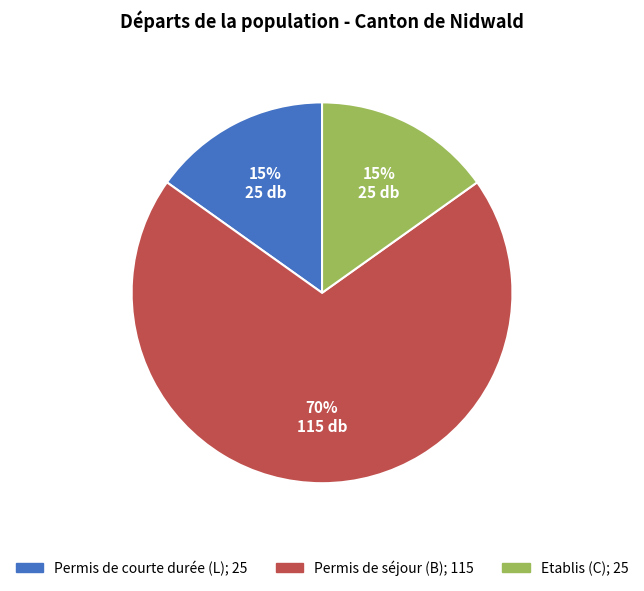

To the nearest percent, what percentage of the pie is Permis de séjour (B)?

70%